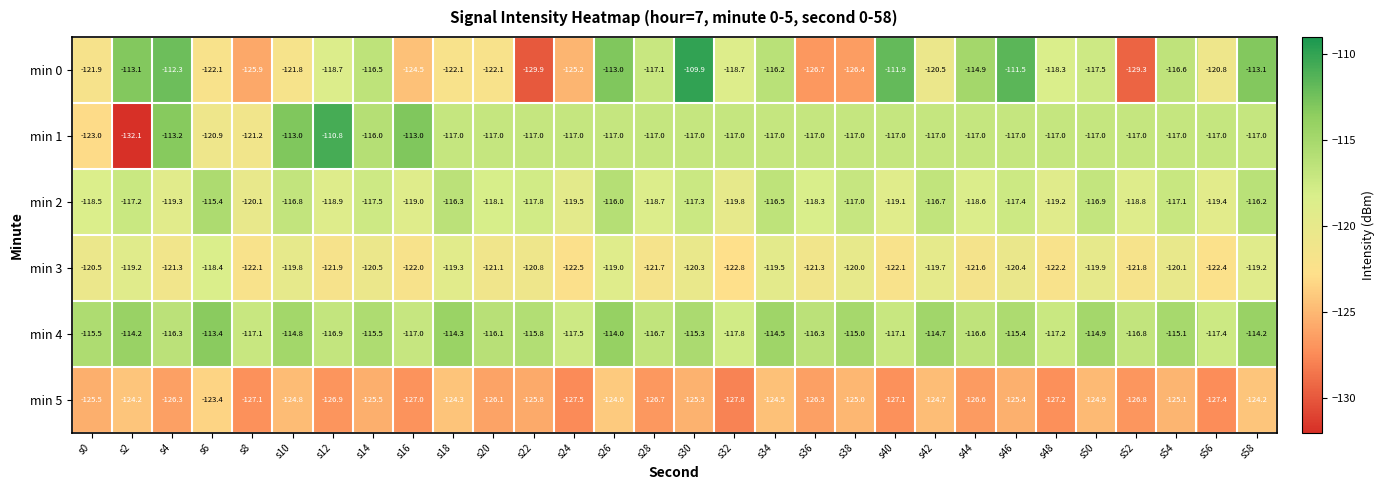

At which label does min 0 reach its peak?

s30